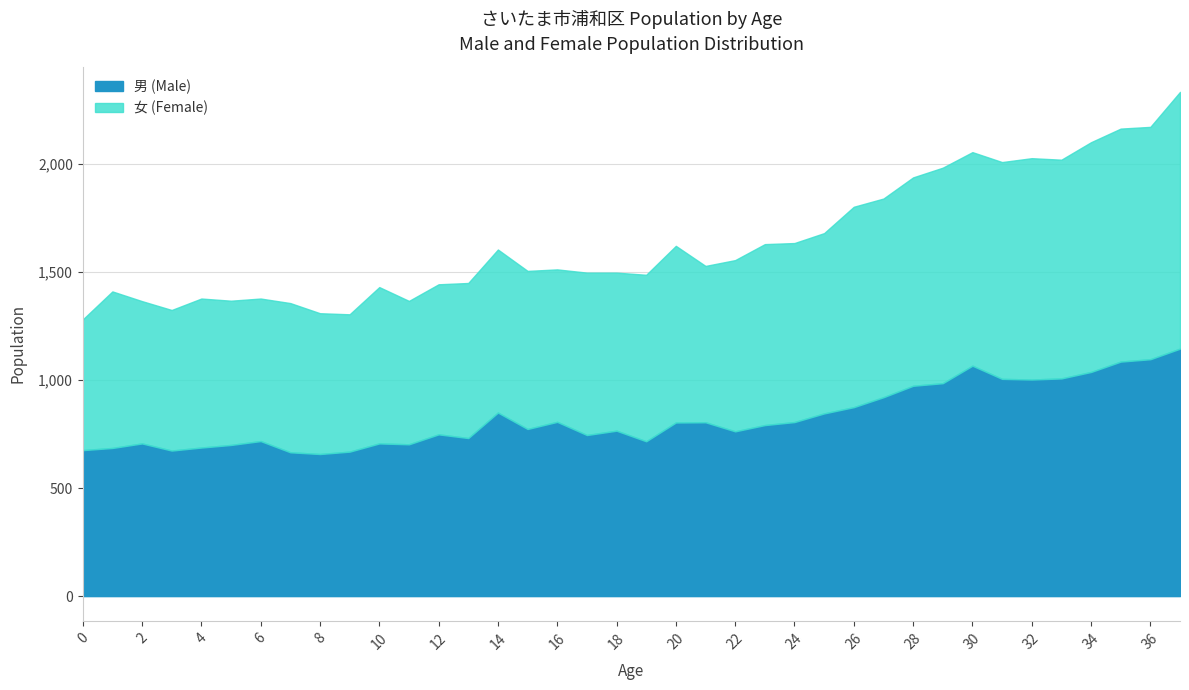

At which category does 女 (Female) reach its first local peak?

1